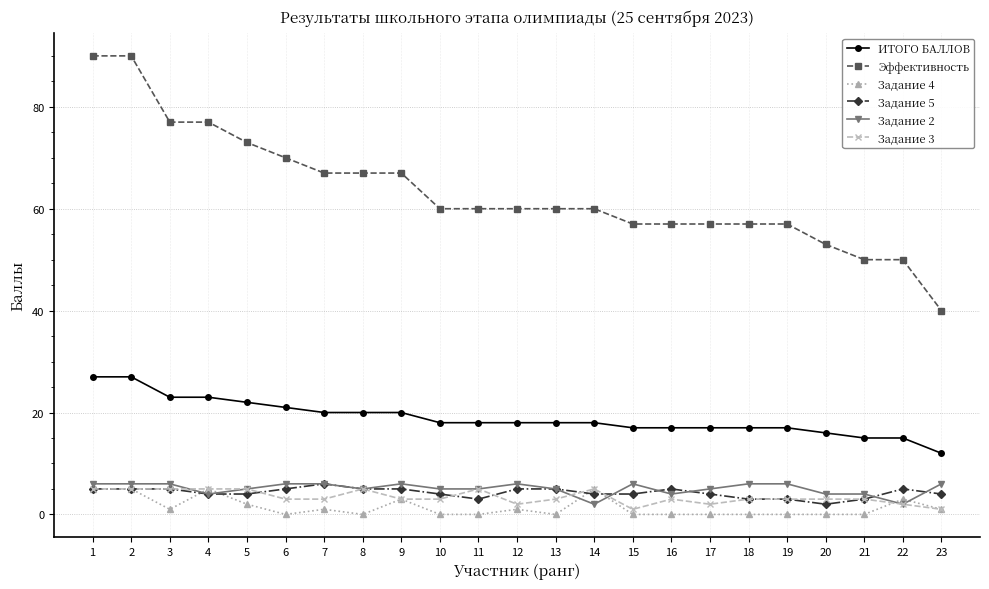

What is the sum of all Эффективность values?

1456